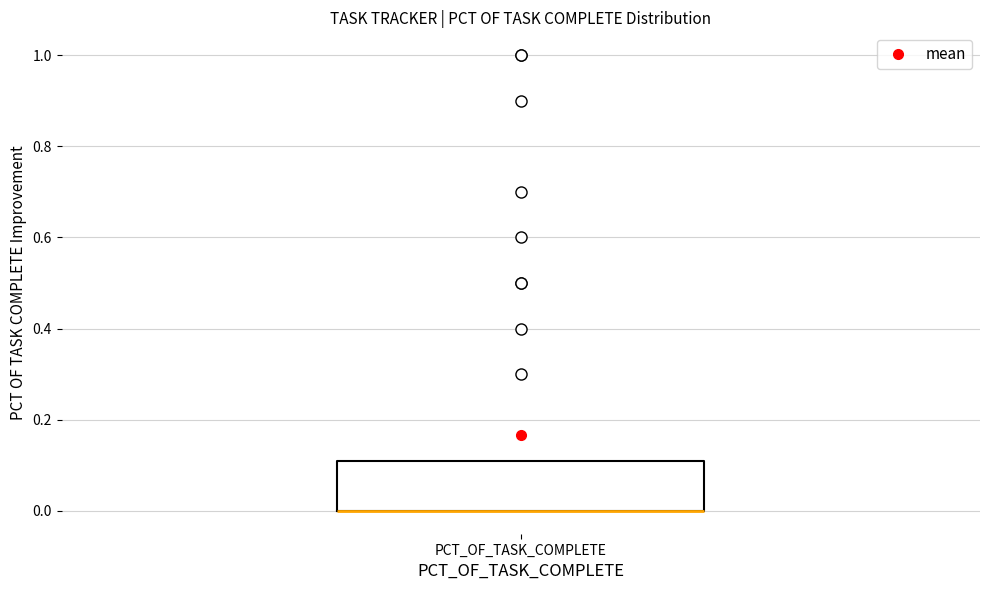

Where is the upper edge of the box for PCT_OF_TASK_COMPLETE on the y-axis? The values are not printed on the chart, so give them approximately, as read against the axis.

0.12